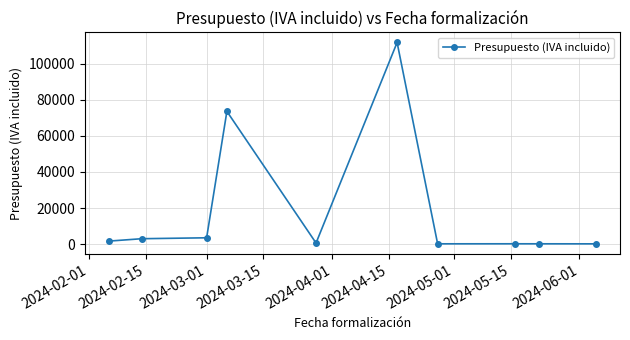

What is the minimum value shown in the chart?

159.7